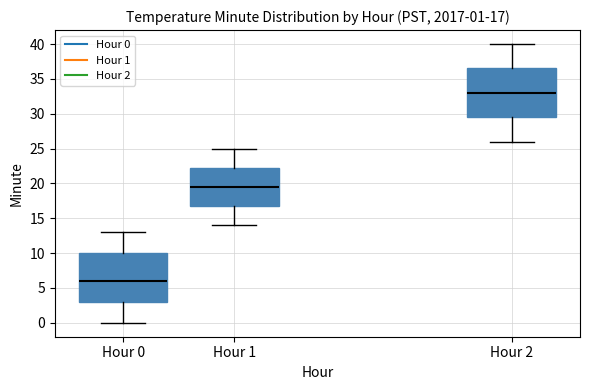

Which box's median line is the highest?

Hour 2